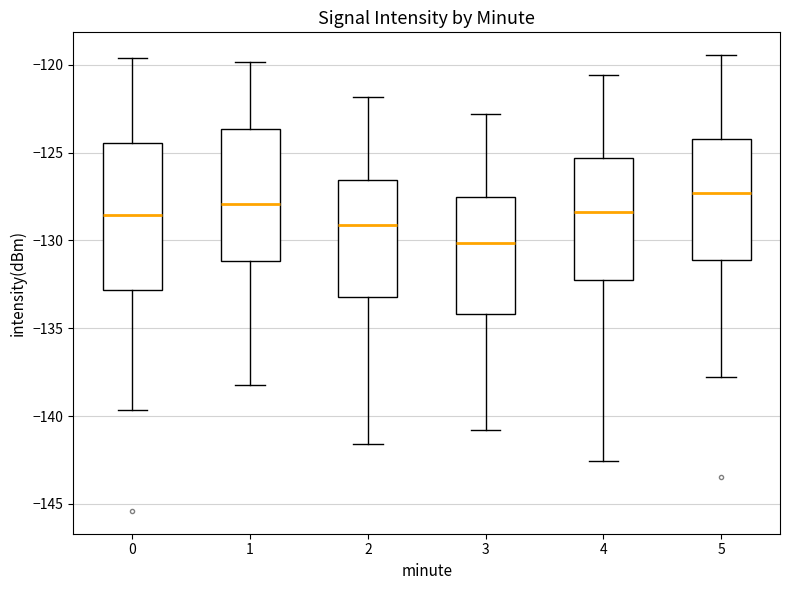

Reading left to right, transcribe this box plot: for each box, give where its median line is, the range the box spans, and where its two whiskers end, as read against the y-axis. The values are not printed on the chart, so give them approximately, as read against the axis.

0: median -128.5, box -133.0 to -124.5, whiskers -139.5 to -119.5
1: median -128.0, box -131.0 to -123.5, whiskers -138.0 to -120.0
2: median -129.0, box -133.0 to -126.5, whiskers -141.5 to -122.0
3: median -130.0, box -134.0 to -127.5, whiskers -141.0 to -123.0
4: median -128.5, box -132.0 to -125.5, whiskers -142.5 to -120.5
5: median -127.5, box -131.0 to -124.0, whiskers -138.0 to -119.5